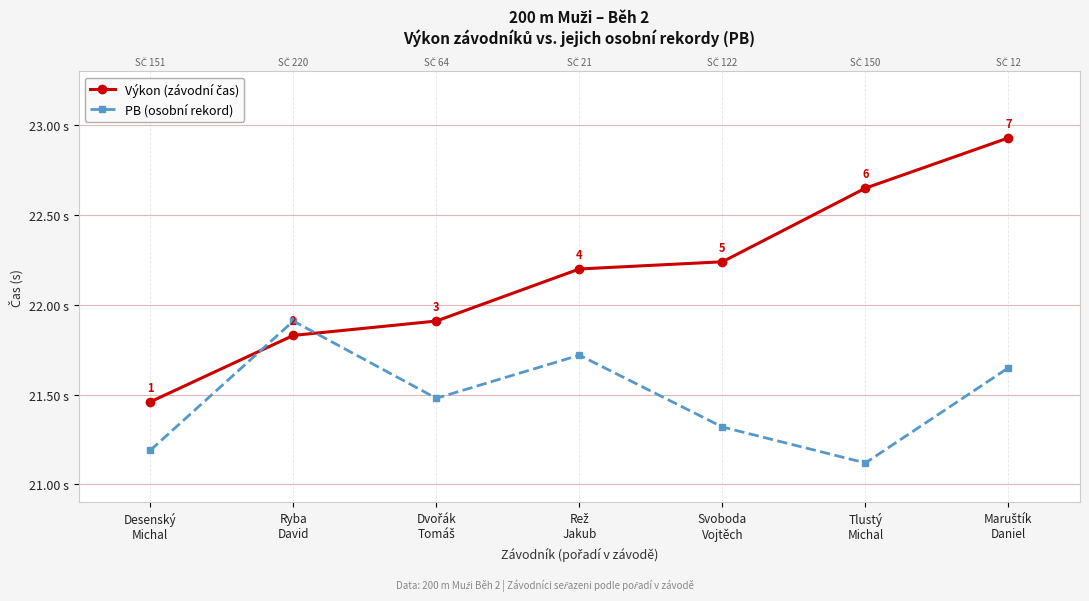

Rank the series by their average value, from lowest to highest.

PB (osobní rekord), Výkon (závodní čas)